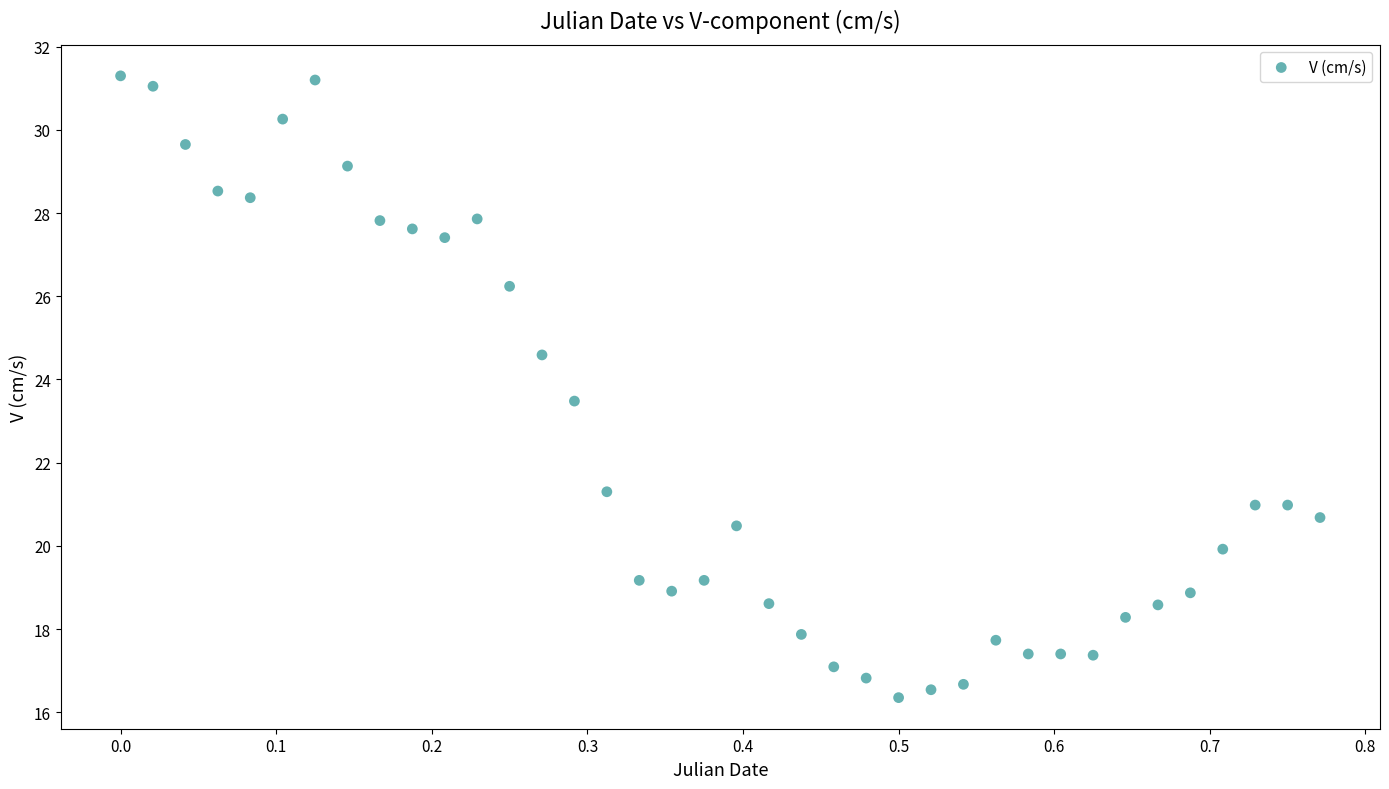

What Y value in the scatter plot is closest to 23?

23.5